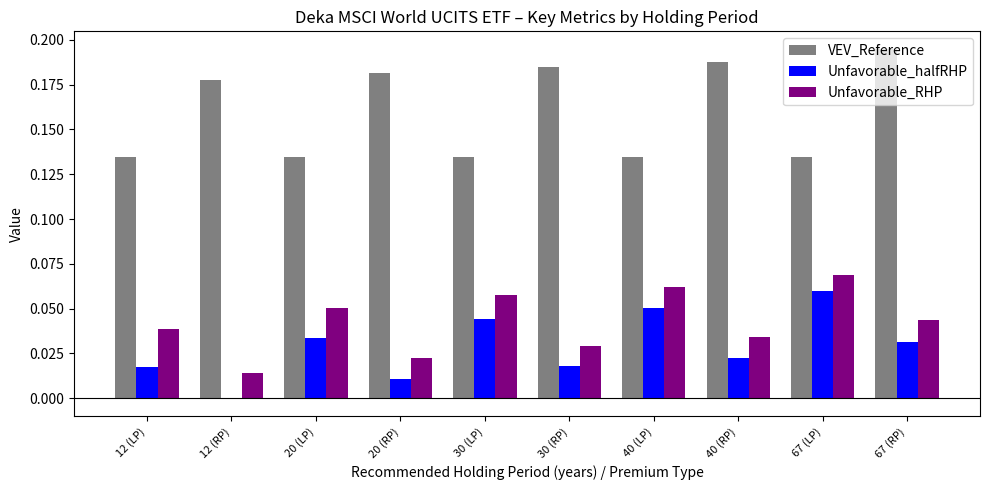

Is the value of VEV_Reference at 67 (LP) greater than the value of Unfavorable_RHP at 40 (LP)?

Yes